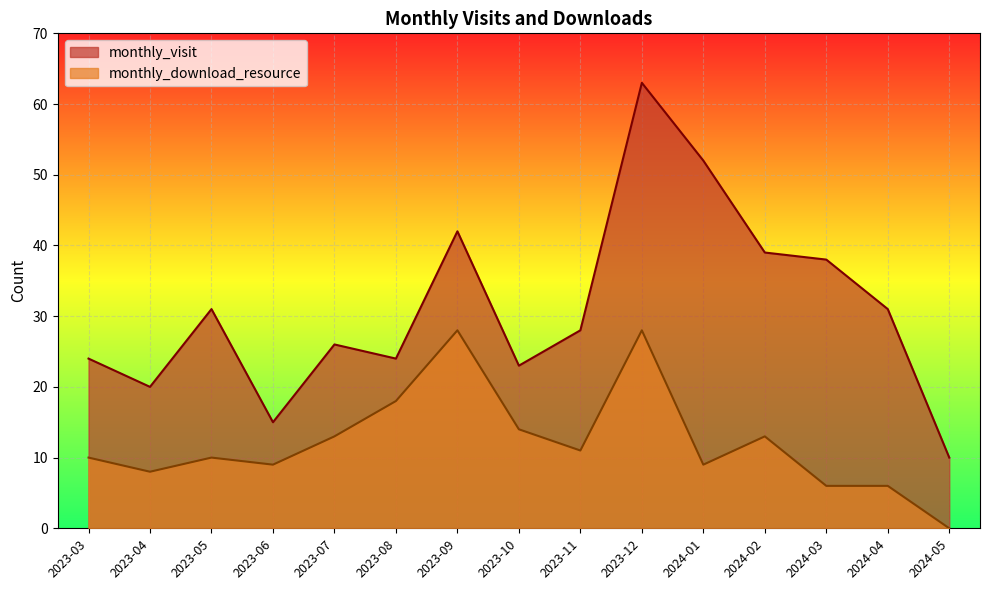

Which series has the largest total across all categories?

monthly_visit